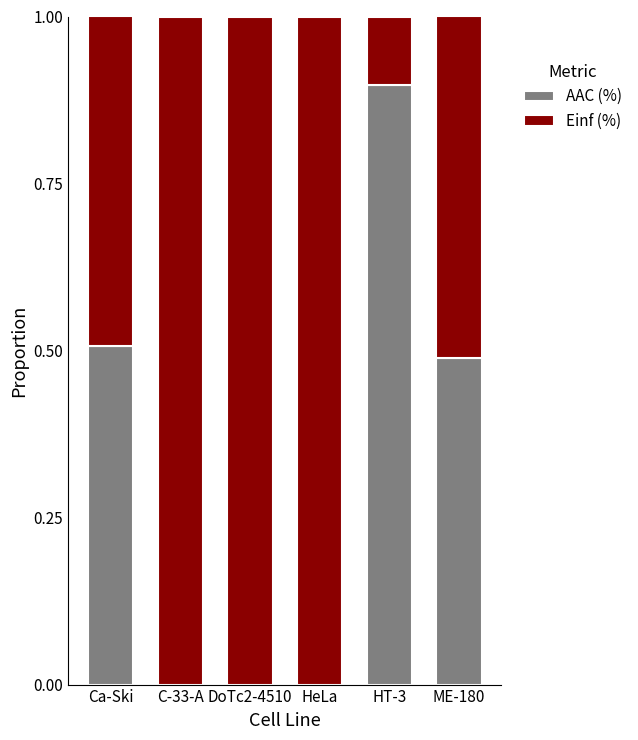

What are all the series names shown in the legend?

AAC (%), Einf (%)